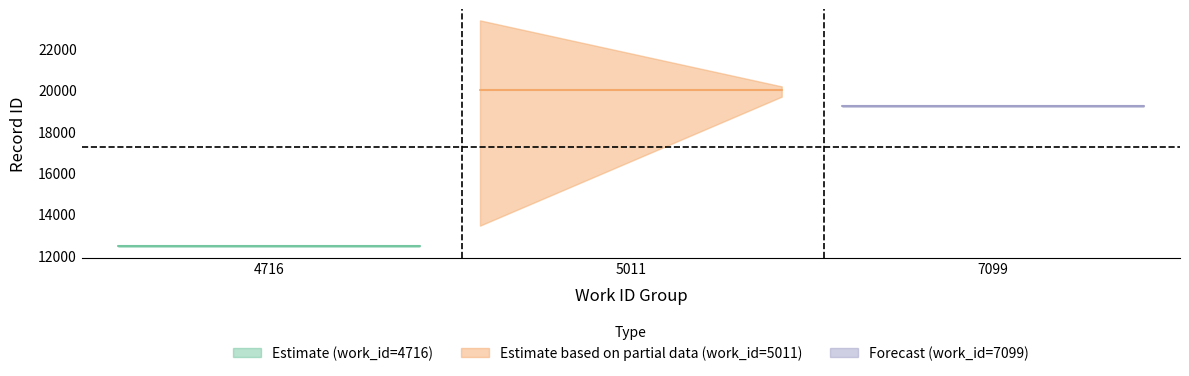

True or false: id and work_id cross at least once.

False